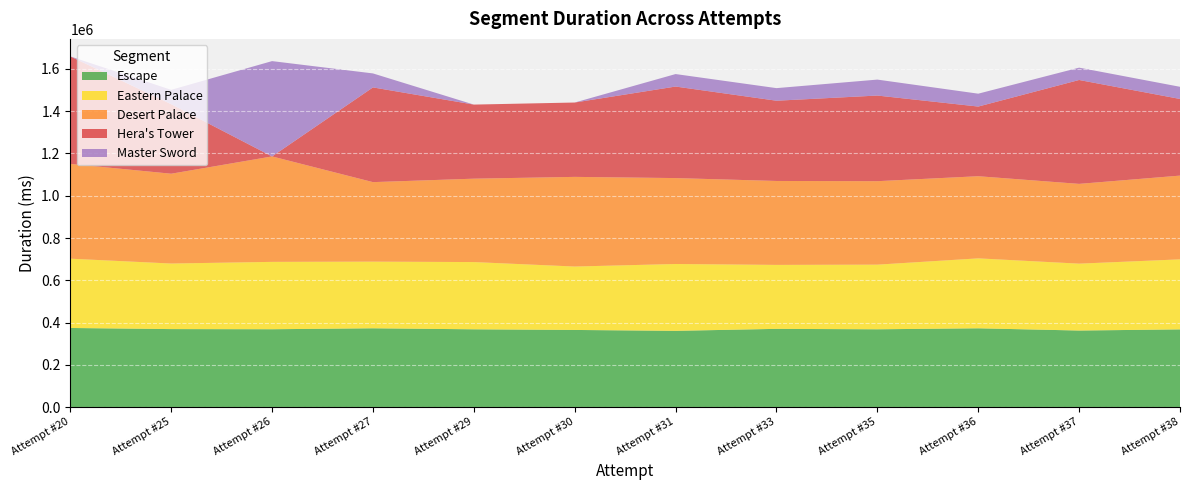

Reading left to right, what are all the values shown in this chart?

Escape: Attempt #20=374256	Attempt #25=368985	Attempt #26=368285	Attempt #27=372729	Attempt #29=367945	Attempt #30=364917	Attempt #31=360690	Attempt #33=370079	Attempt #35=368049	Attempt #36=372668	Attempt #37=362153	Attempt #38=367538
Eastern Palace: Attempt #20=327901	Attempt #25=310236	Attempt #26=318744	Attempt #27=315400	Attempt #29=318167	Attempt #30=300048	Attempt #31=316295	Attempt #33=302623	Attempt #35=305843	Attempt #36=330984	Attempt #37=316480	Attempt #38=331413
Desert Palace: Attempt #20=448596	Attempt #25=424980	Attempt #26=499000	Attempt #27=376255	Attempt #29=394634	Attempt #30=424258	Attempt #31=406559	Attempt #33=397219	Attempt #35=394985	Attempt #36=388700	Attempt #37=377492	Attempt #38=396289
Hera's Tower: Attempt #20=508484	Attempt #25=328998	Attempt #26=0	Attempt #27=448221	Attempt #29=350577	Attempt #30=351879	Attempt #31=433149	Attempt #33=379694	Attempt #35=405226	Attempt #36=329645	Attempt #37=491607	Attempt #38=362718
Master Sword: Attempt #20=0	Attempt #25=68046	Attempt #26=451041	Attempt #27=66208	Attempt #29=0	Attempt #30=0	Attempt #31=59081	Attempt #33=59562	Attempt #35=75458	Attempt #36=60936	Attempt #37=58327	Attempt #38=57547